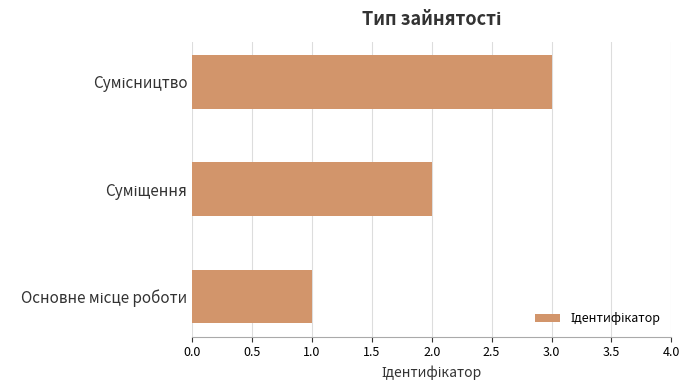

What is the maximum value shown in the chart?

3